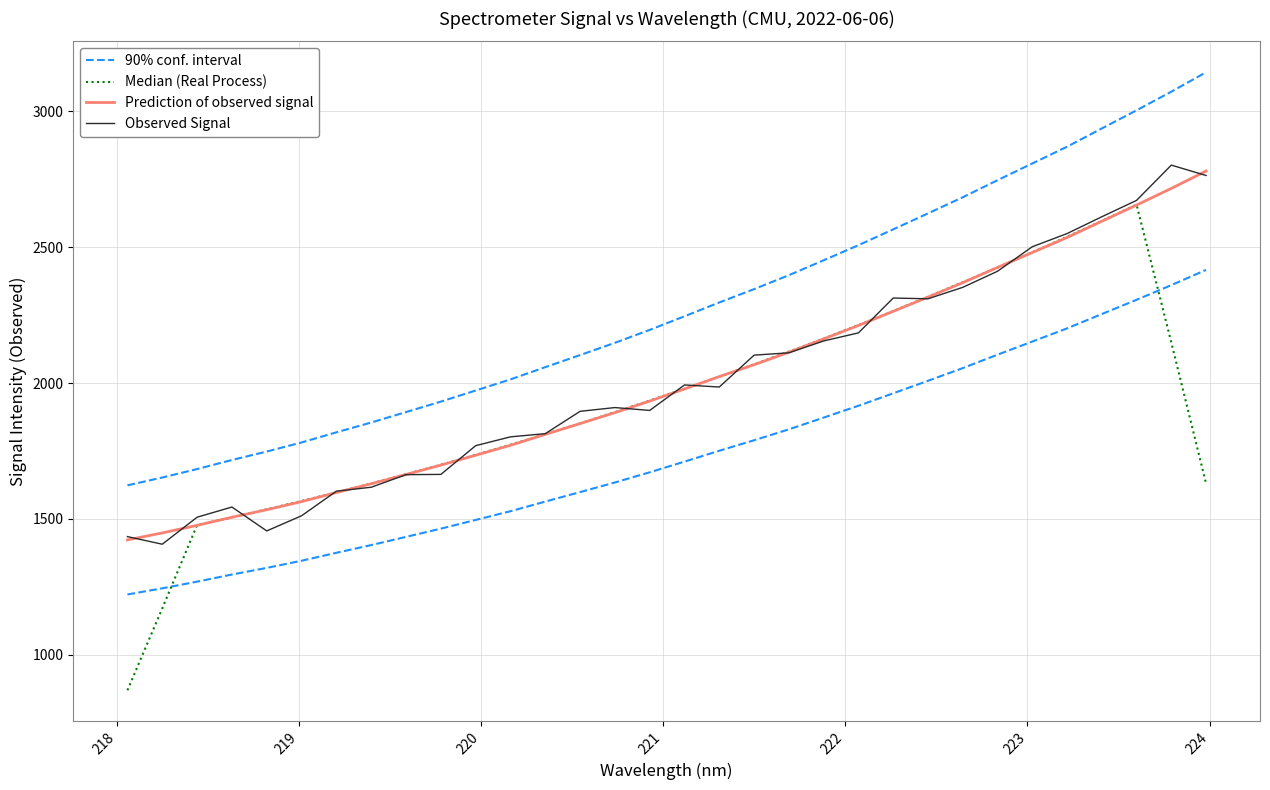

Rank the series by their maximum value, from highest to lowest.

90% conf. interval, Observed Signal, Prediction of observed signal, Median (Real Process)